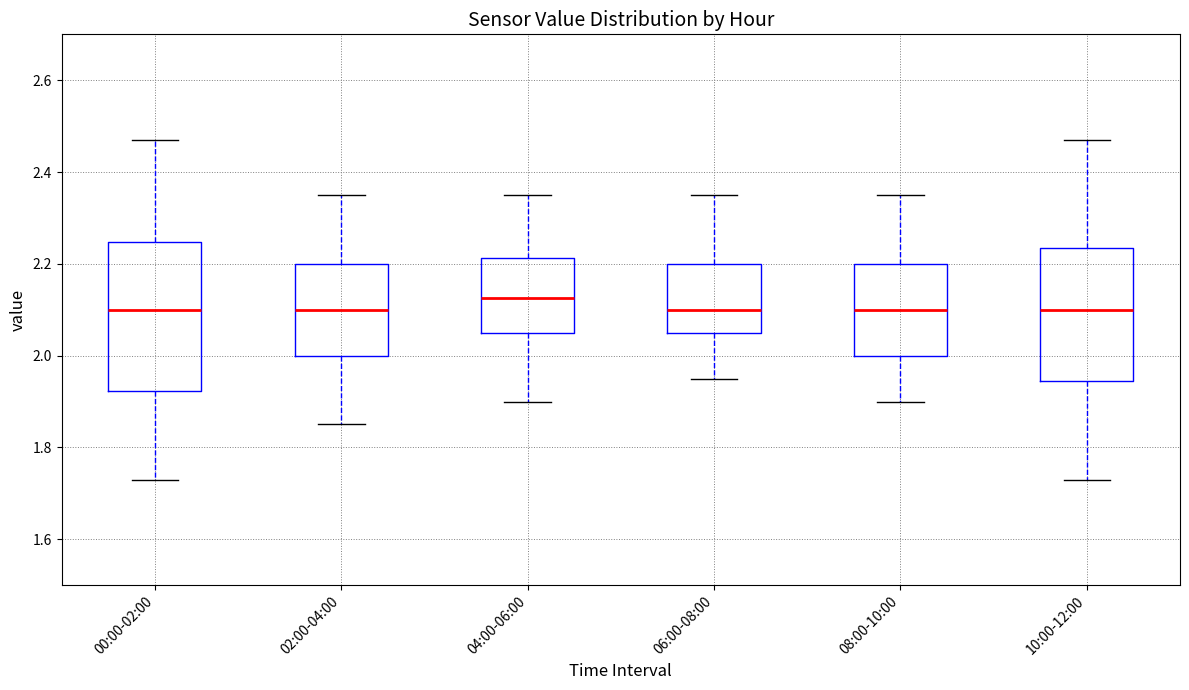

Where is the upper edge of the box for 02:00-04:00 on the y-axis? The values are not printed on the chart, so give them approximately, as read against the axis.

2.20